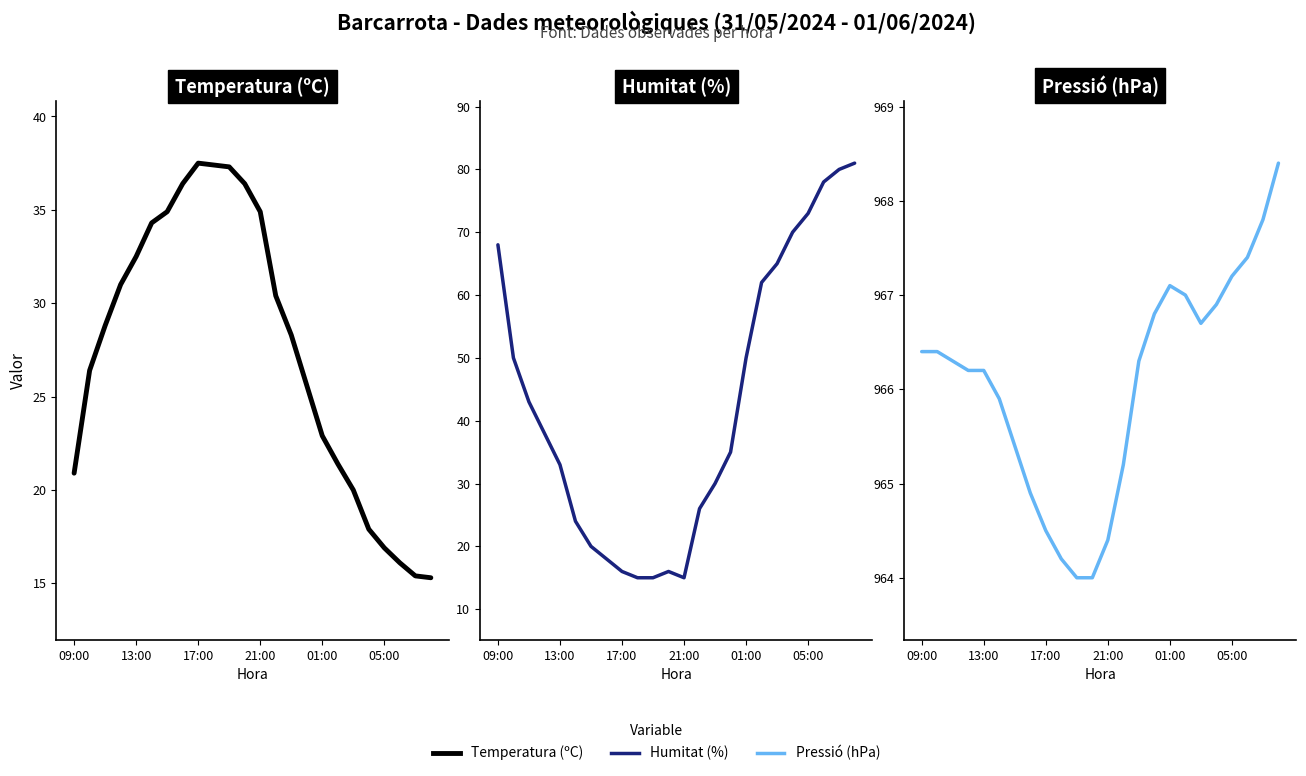

How many lines are shown in the chart?

3